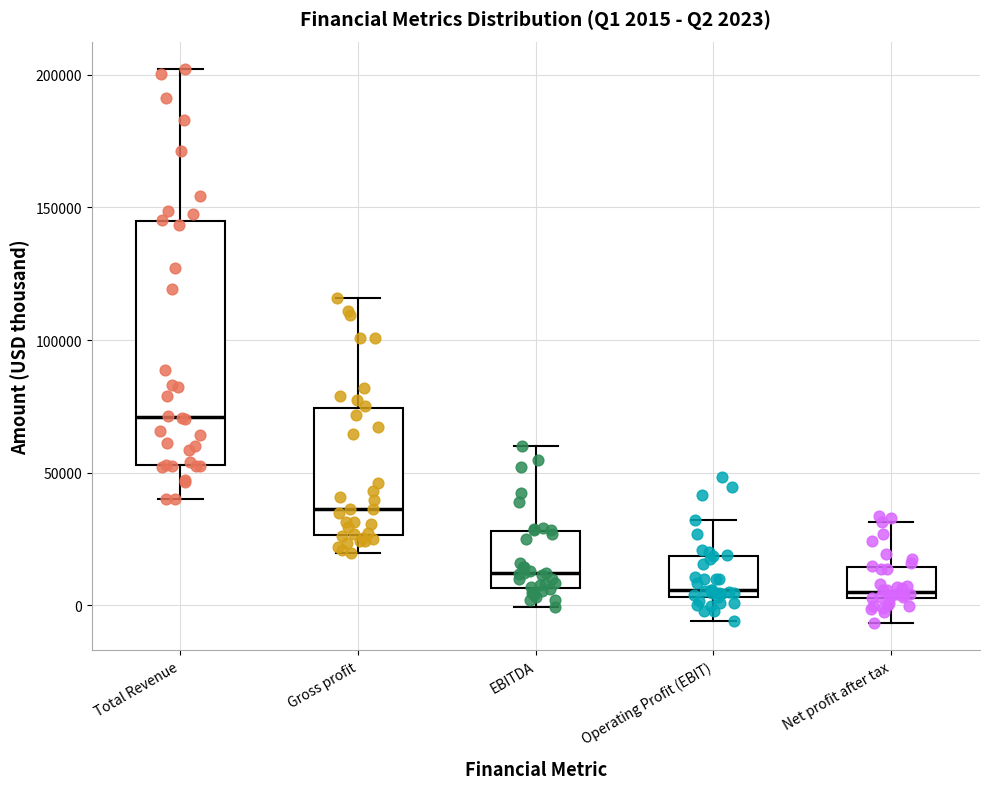

Which box is the tallest, from its lower edge to its upper edge?

Total Revenue